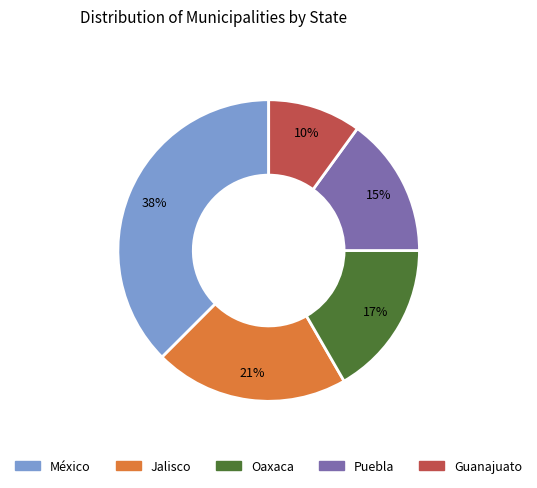

Does any single category account for the majority?

No